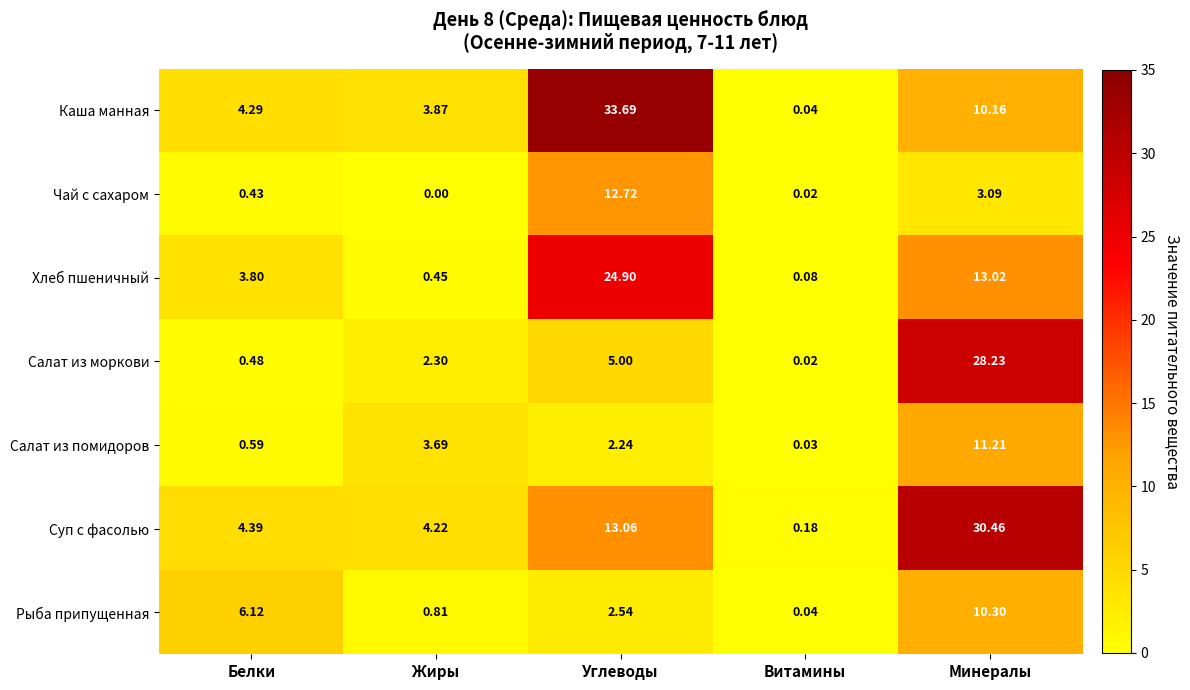

Which series has the largest total across all categories?

Суп с фасолью